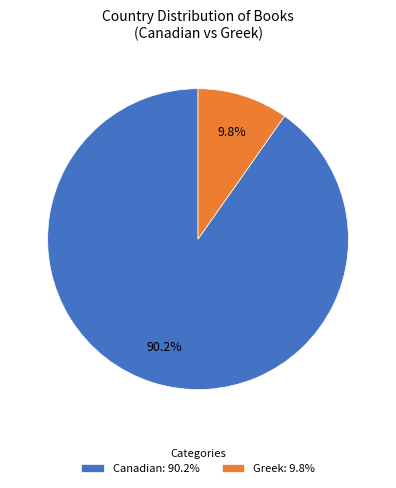

Which slice is the smallest?

Greek: 9.8%